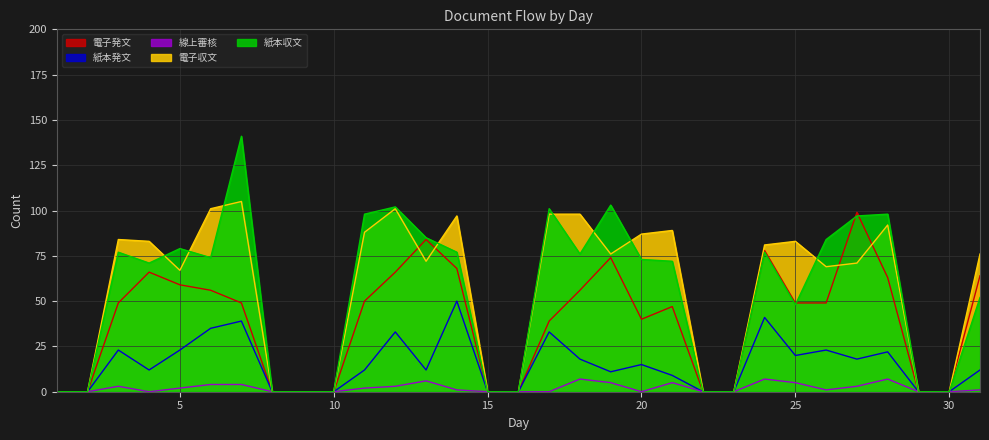

Which series has the widest spread of values?

紙本収文